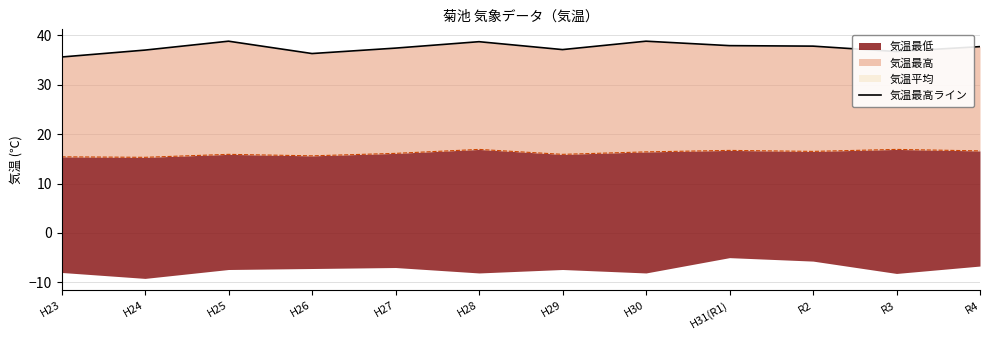

What is the label of the 11th point from the right?

H24